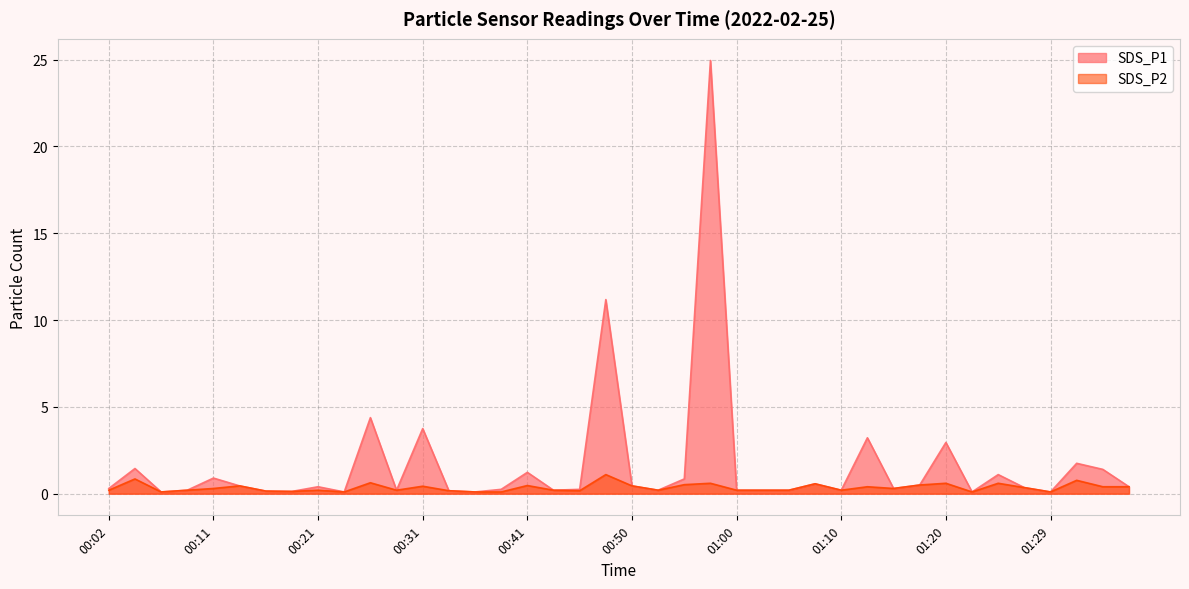

The SDS_P2 series shows 0.5 at 01:17. True or false?

True